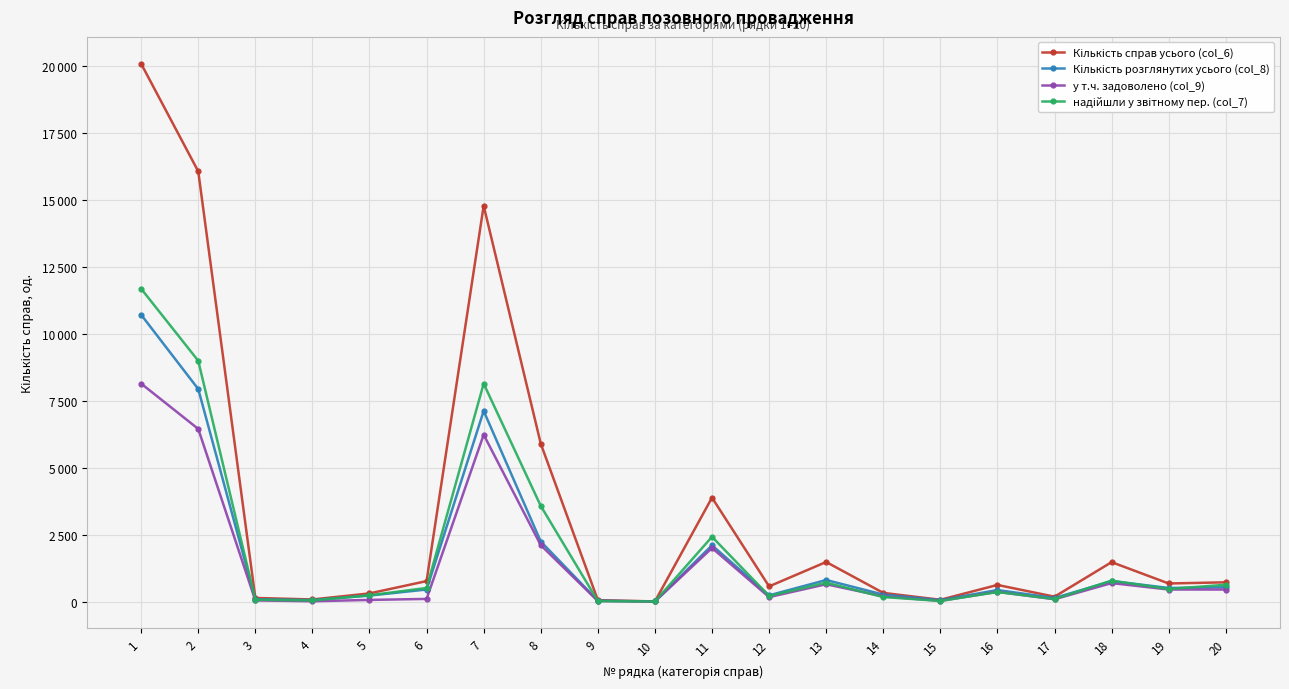

Does the chart have visible grid lines?

Yes